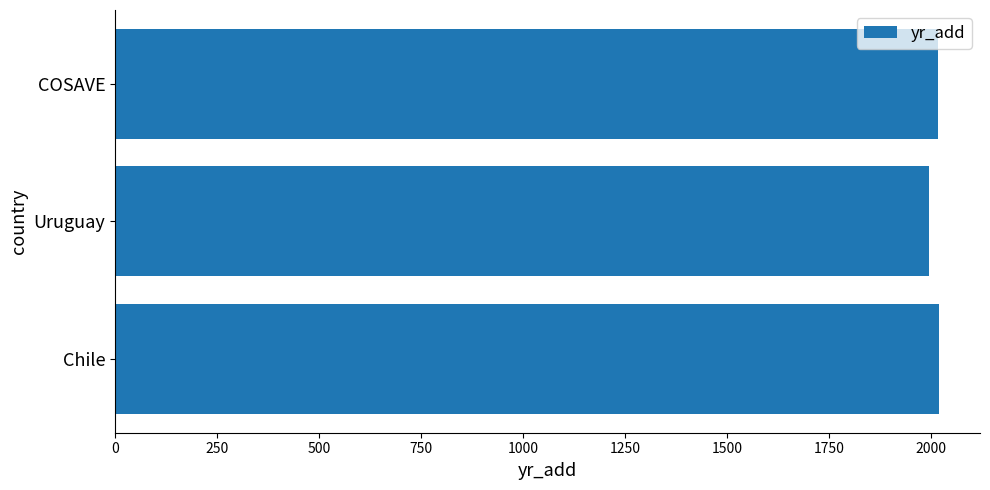

Is it true that the value at Chile is 2019?

True